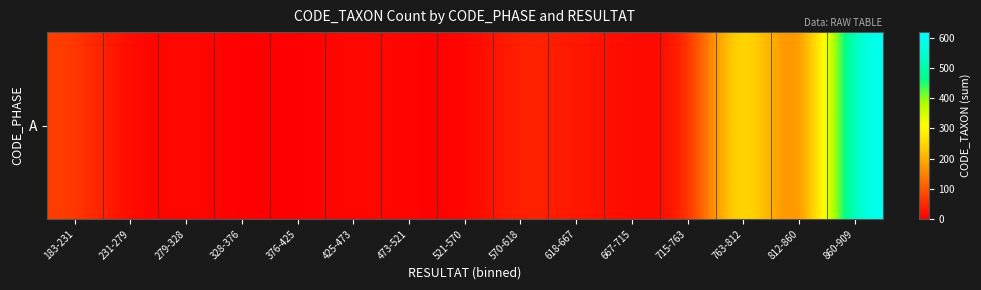

Read the value at 473-521, to the nearest 10.

10